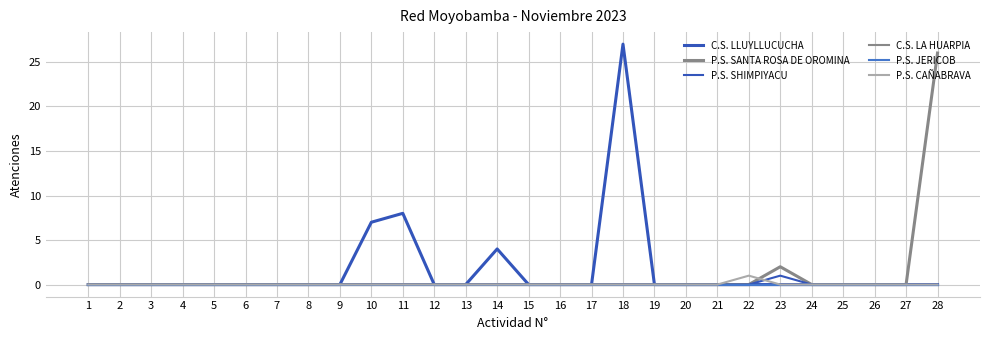

True or false: P.S. JERICOB and C.S. LLUYLLUCUCHA intersect in this chart.

False